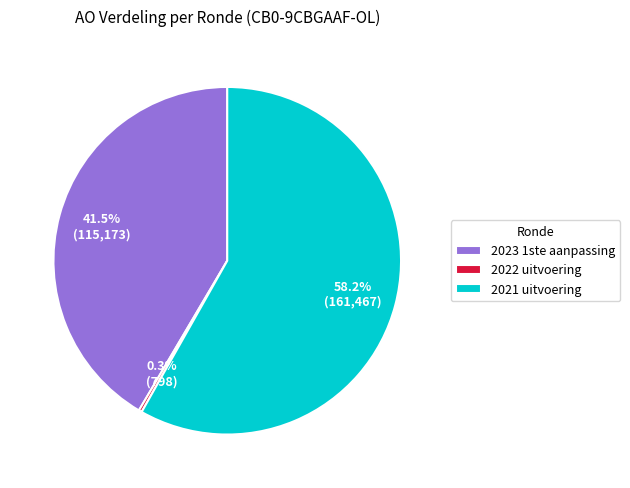

Combined, what portion of the pie is 2023 1ste aanpassing and 2021 uitvoering?

99.7%